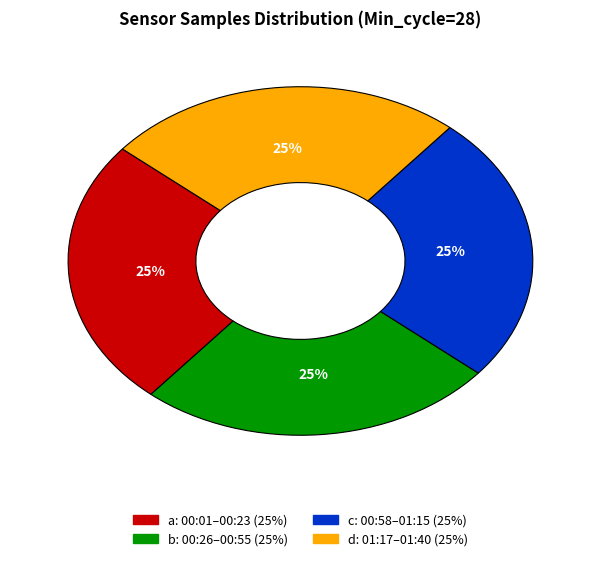

To the nearest percent, what is the average slice percentage?

25%